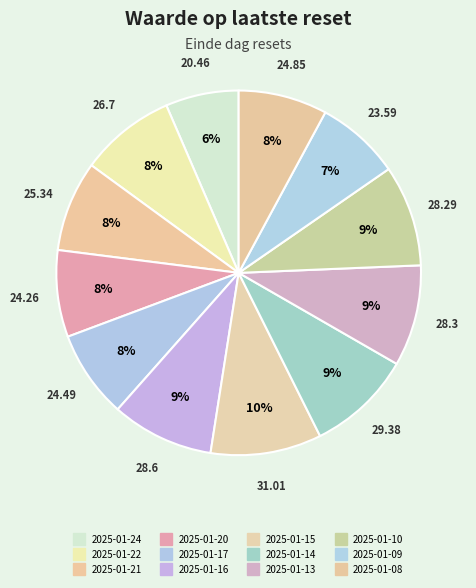

What percentage do 2025-01-20 and 2025-01-14 together represent?

17.0%